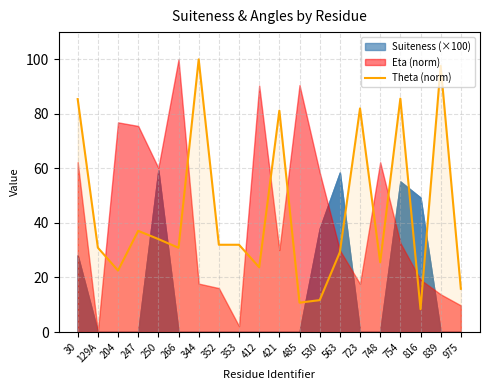

What is the label of the 11th point from the left?

421